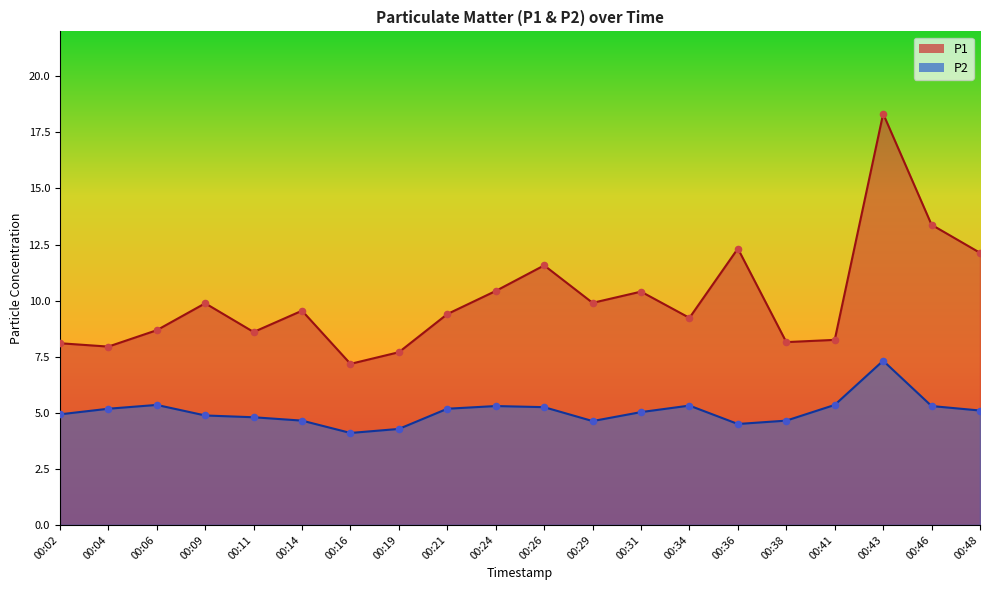

What are all the series names shown in the legend?

P1, P2